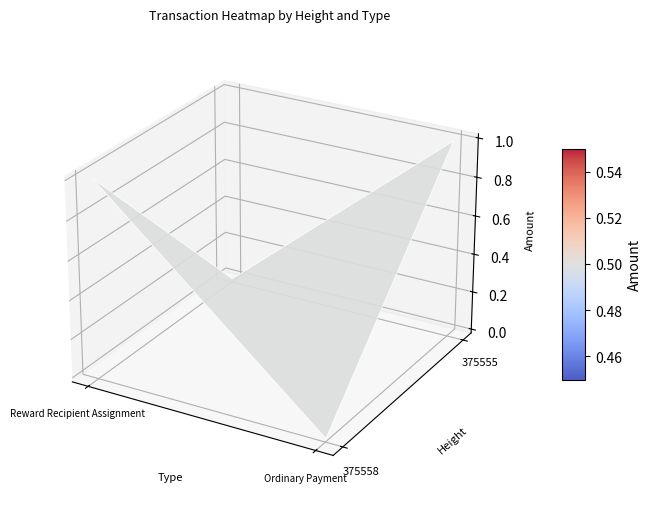

Which has a higher value, 375555 or 375558?

375558